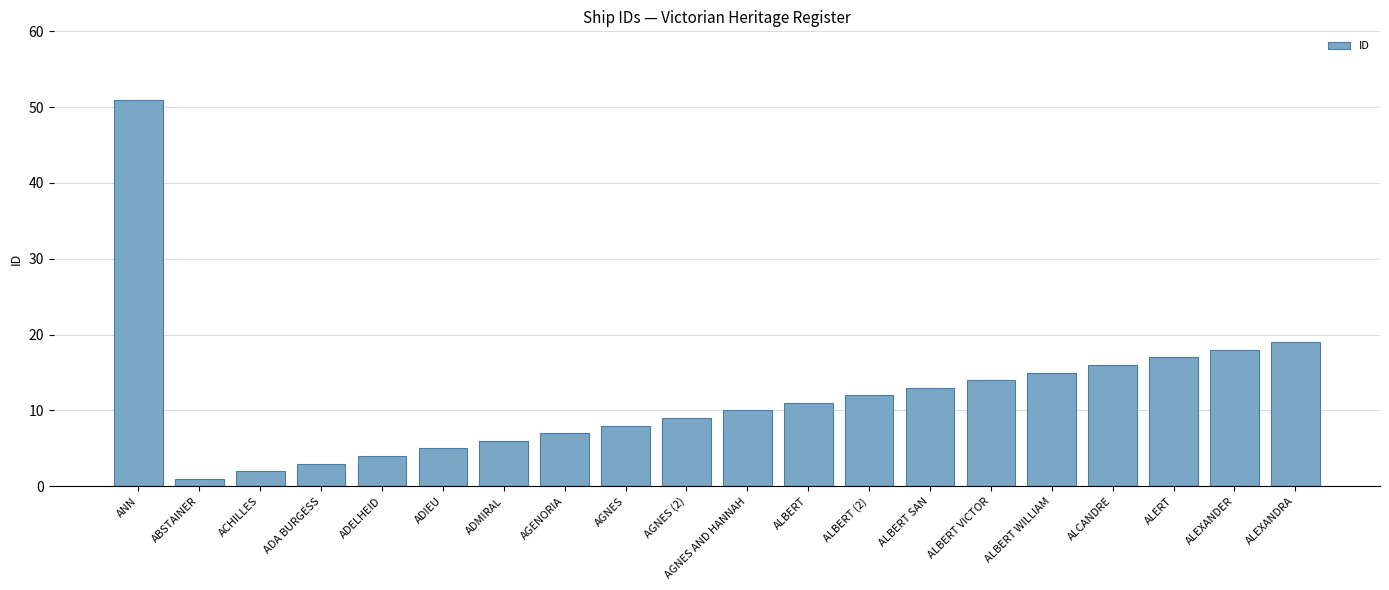

Is it true that the value at ALBERT WILLIAM is 15?

True